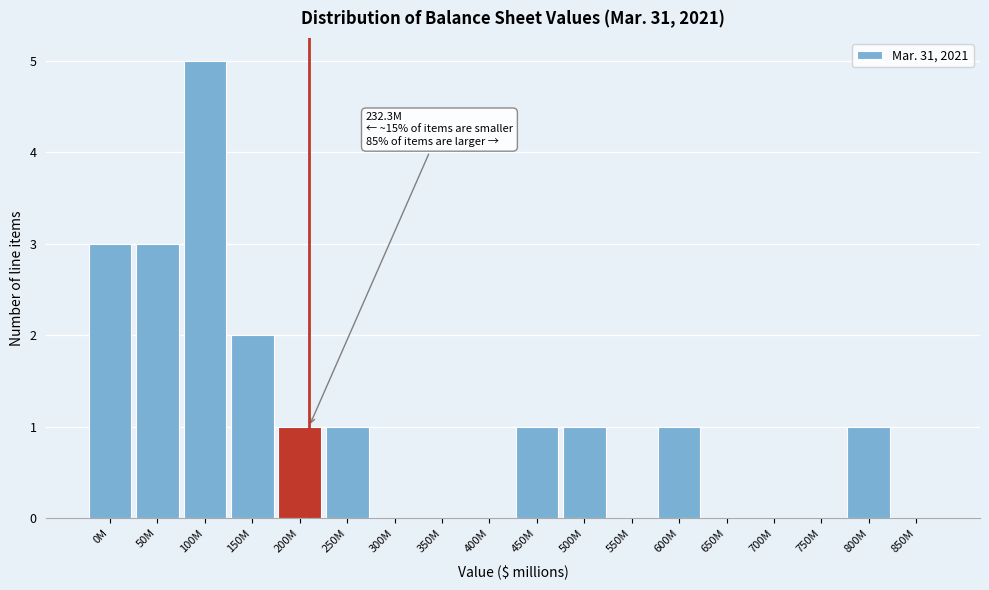

Reading right to left, list all the values displayed in this chart.

850M=0	800M=1	750M=0	700M=0	650M=0	600M=1	550M=0	500M=1	450M=1	400M=0	350M=0	300M=0	250M=1	200M=1	150M=2	100M=5	50M=3	0M=3